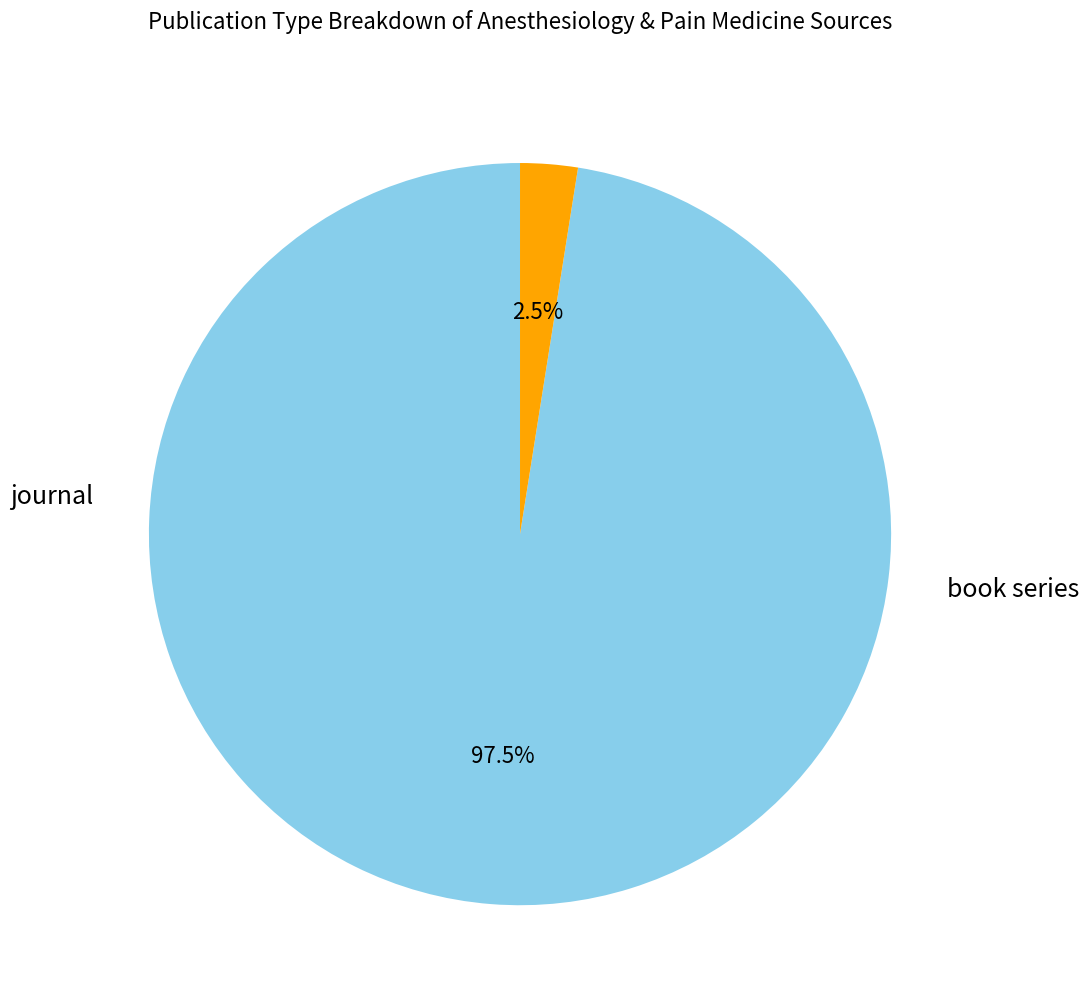

Rank the categories by value from highest to lowest.

journal, book series